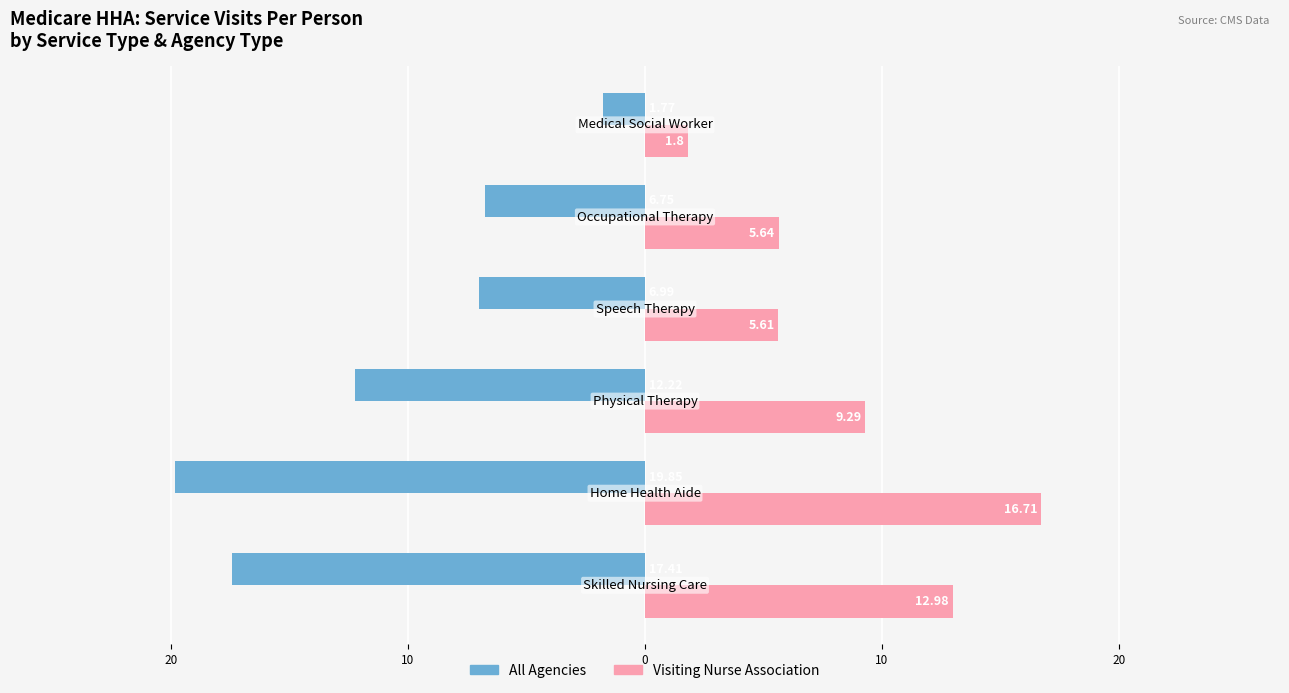

What is the average value of the All Agencies series?

-10.8